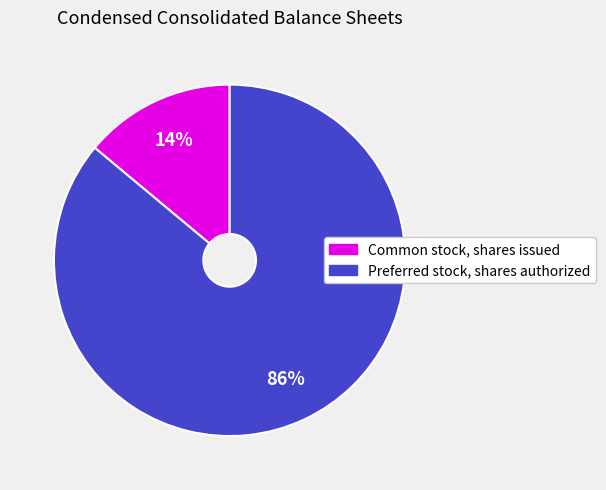

How many segments does this pie chart have?

2